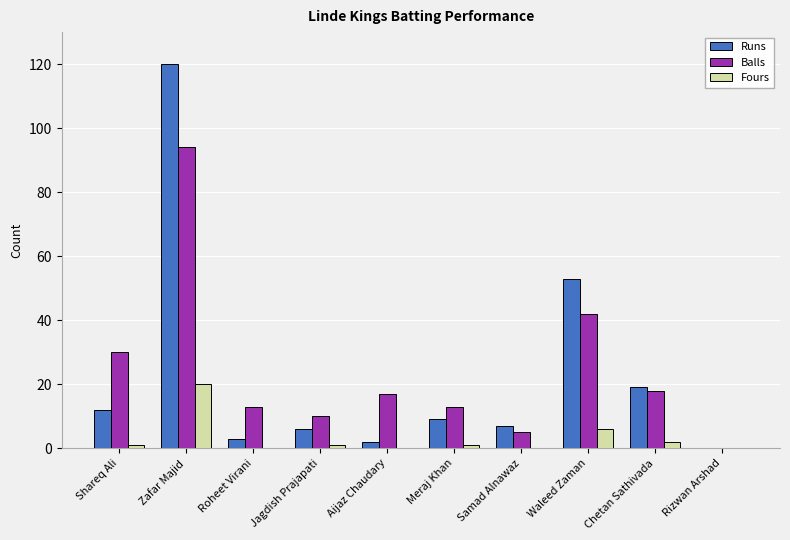

True or false: Fours has a value of 0 at Rizwan Arshad.

True